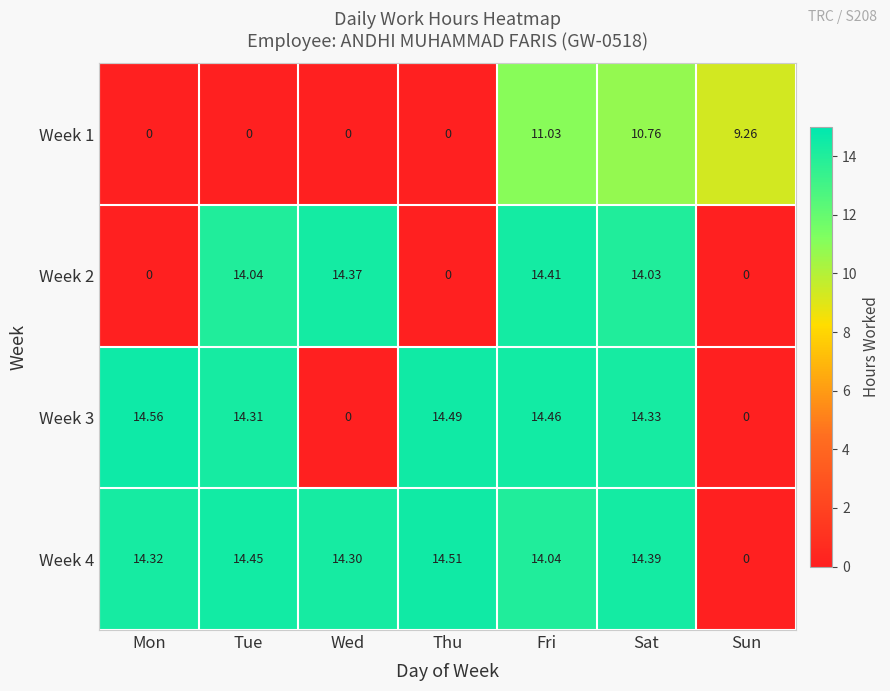

At which category is the sum across all series the highest?

Fri